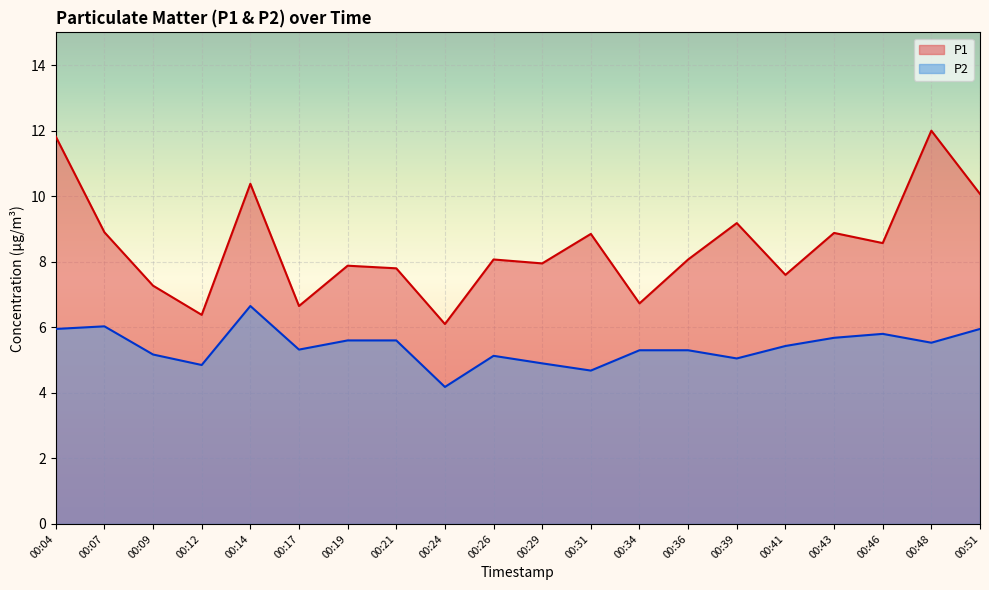

Where is the first local maximum for P1?

00:14